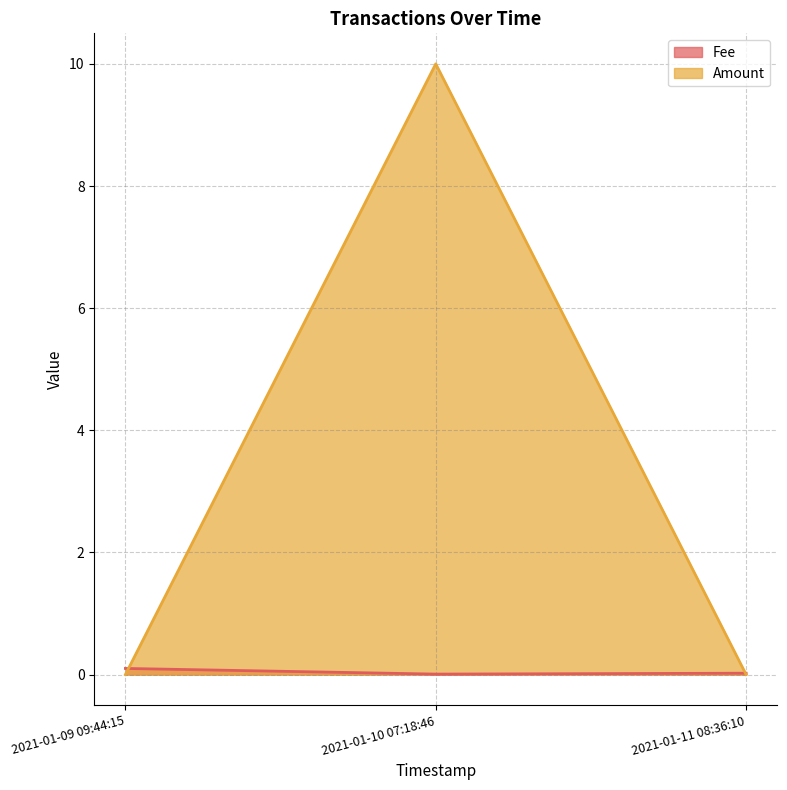

The Fee series shows 0.1 at 2021-01-09 09:44:15. True or false?

True